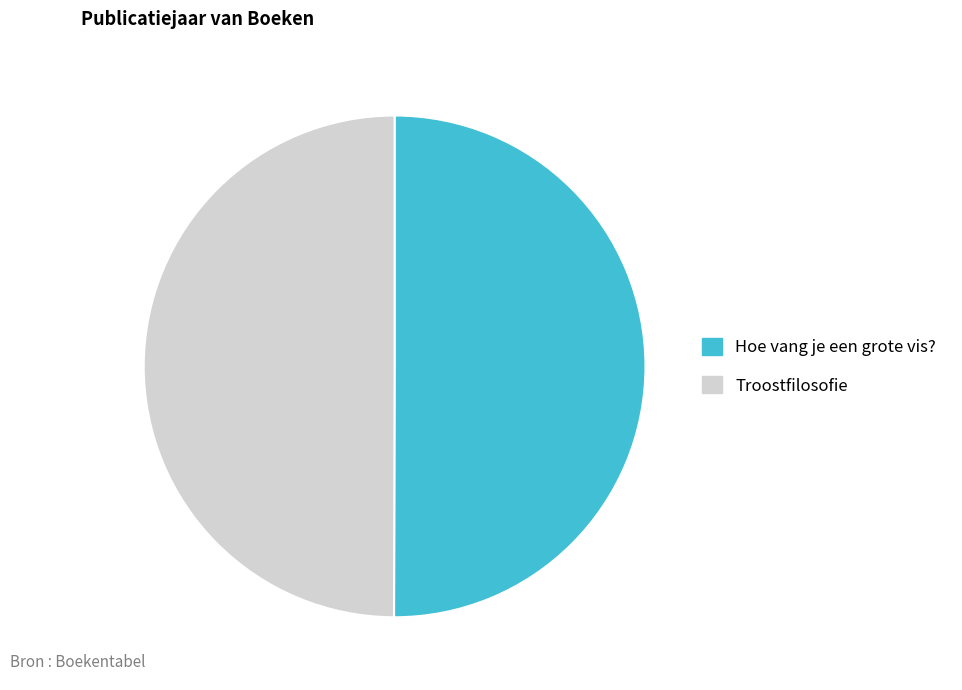

Is it true that Hoe vang je een grote vis? is 43% of the pie?

False